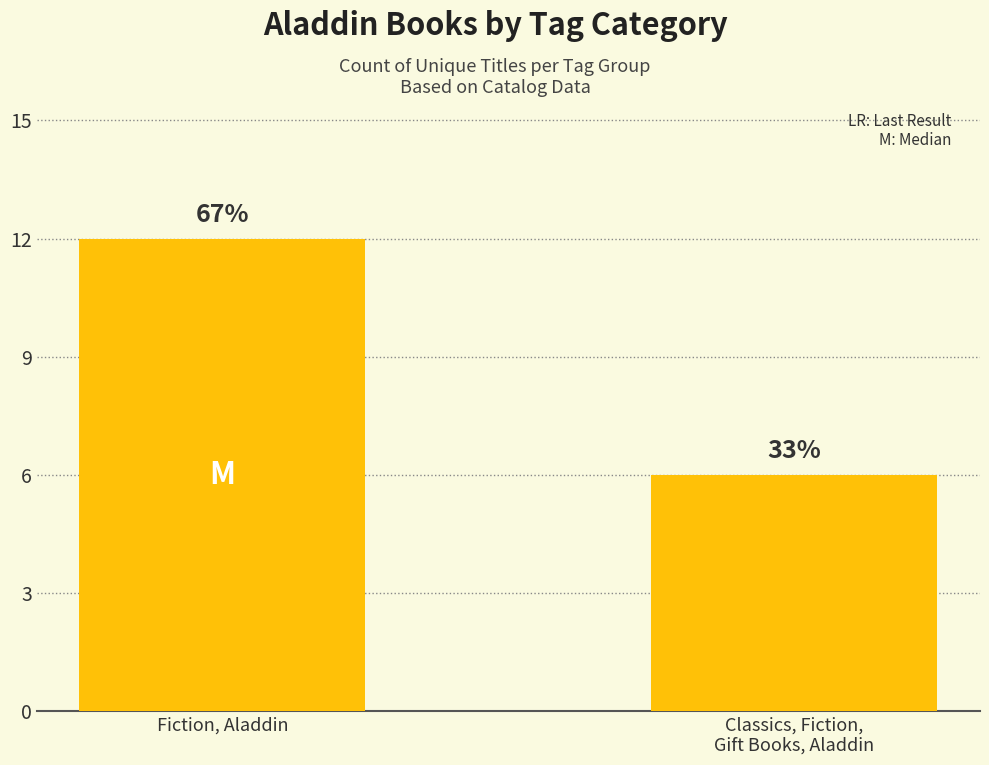

What is the value of the 2nd bar from the left?

6